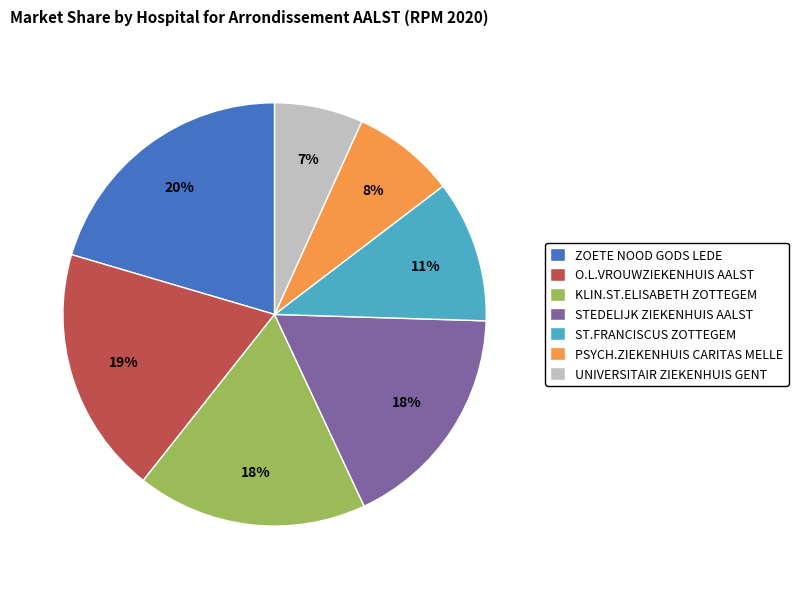

What is the largest slice in the pie chart?

ZOETE NOOD GODS LEDE